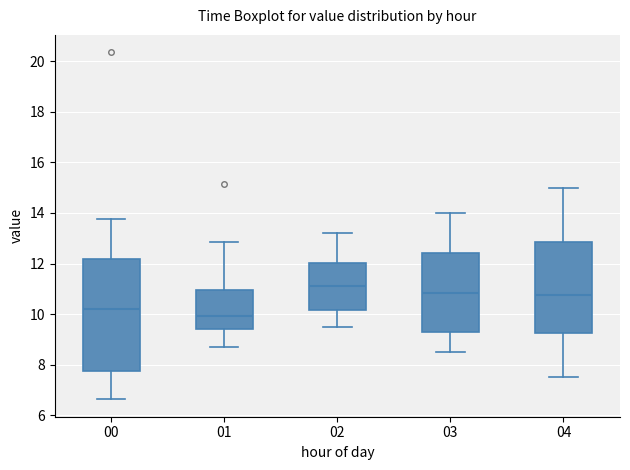

Reading left to right, read every box against the y-axis: the position of its median line, the range the box covers, and the ends of its whiskers. The values are not printed on the chart, so give them approximately, as read against the axis.

00: median 10.2, box 7.8 to 12.2, whiskers 6.6 to 13.8
01: median 10.0, box 9.4 to 11.0, whiskers 8.8 to 12.8
02: median 11.2, box 10.2 to 12.0, whiskers 9.6 to 13.2
03: median 10.8, box 9.2 to 12.4, whiskers 8.6 to 14.0
04: median 10.8, box 9.2 to 12.8, whiskers 7.6 to 15.0